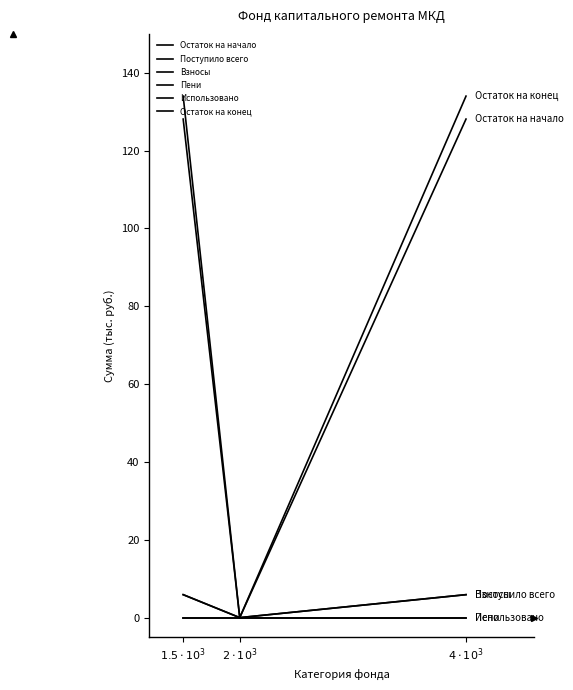

Is this an area chart (filled region under the line)?

No